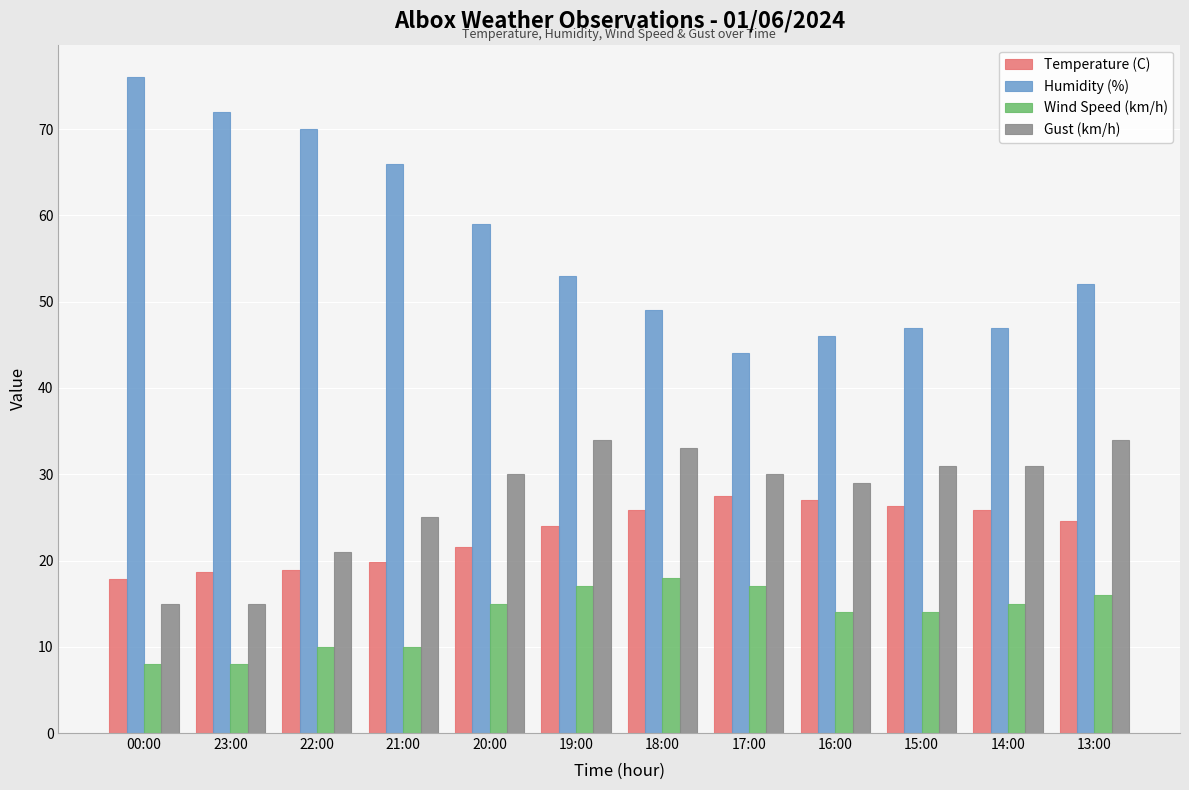

At which label is Humidity (%) closest to 60?

20:00